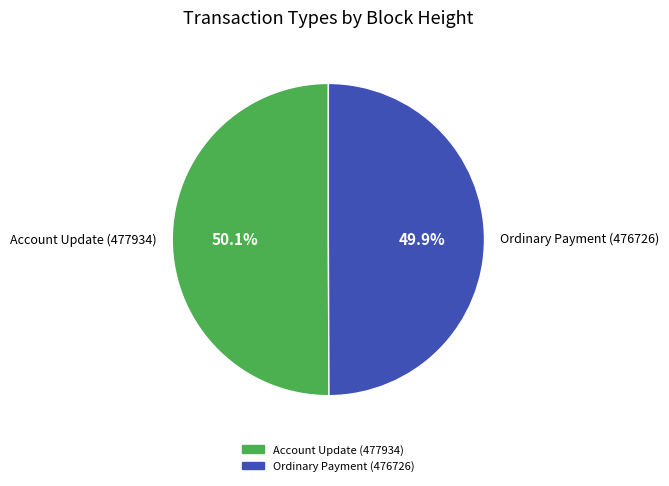

Does any single category account for the majority?

Yes